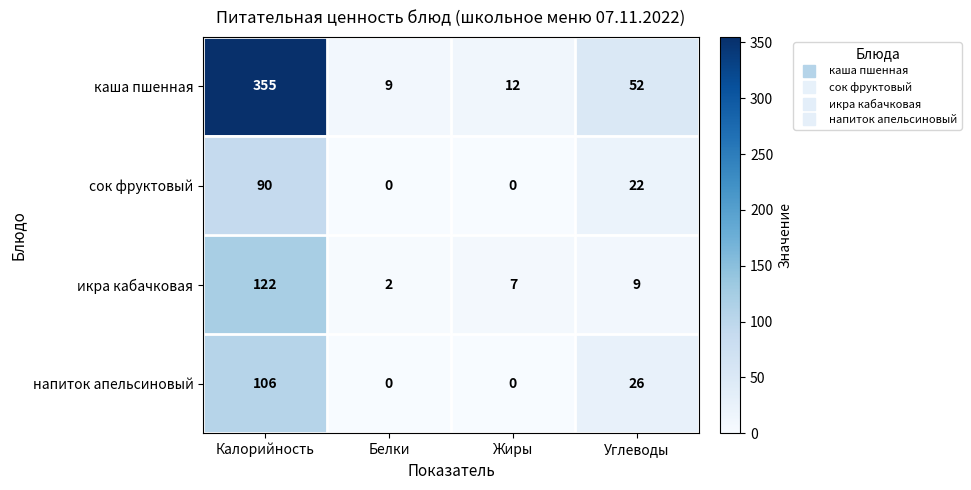

Reading left to right, what are all the values shown in this chart?

каша пшенная: 355	9	12	52
сок фруктовый: 90	0	0	22
икра кабачковая: 122	2	7	9
напиток апельсиновый: 106	0	0	26